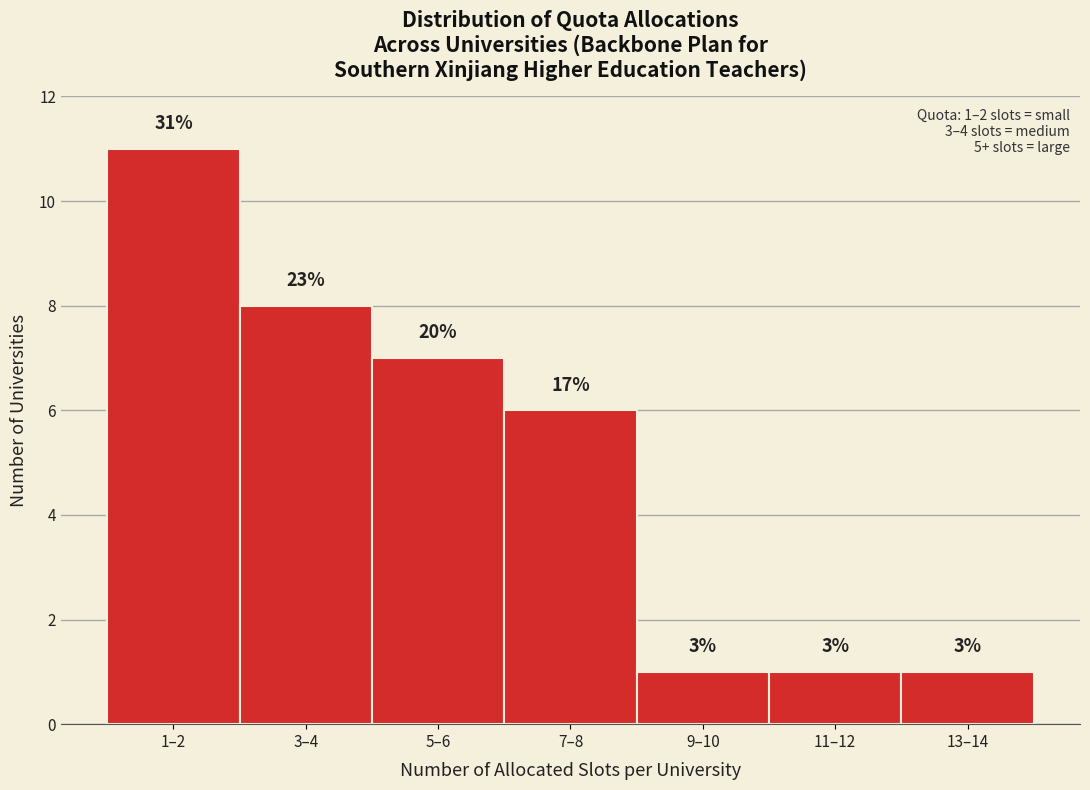

How many bars are there in total?

7